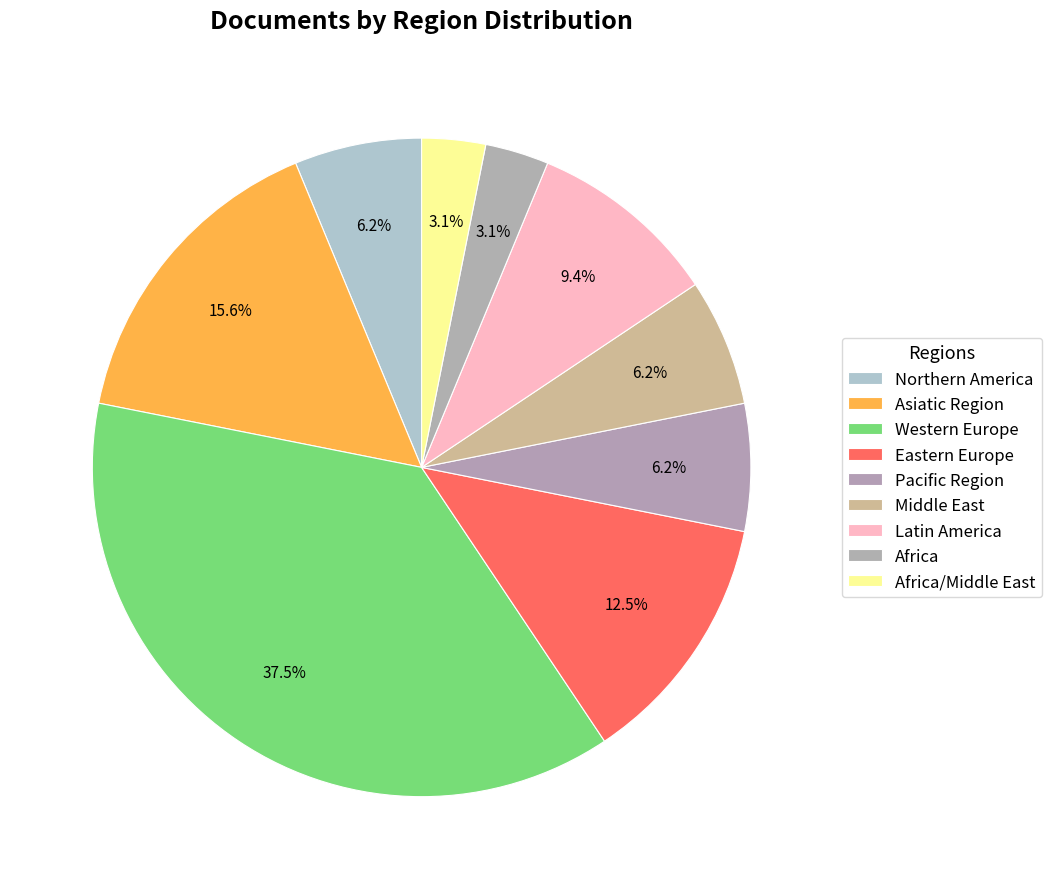

To the nearest percent, what is the difference between the largest and smallest slice percentages?

34%